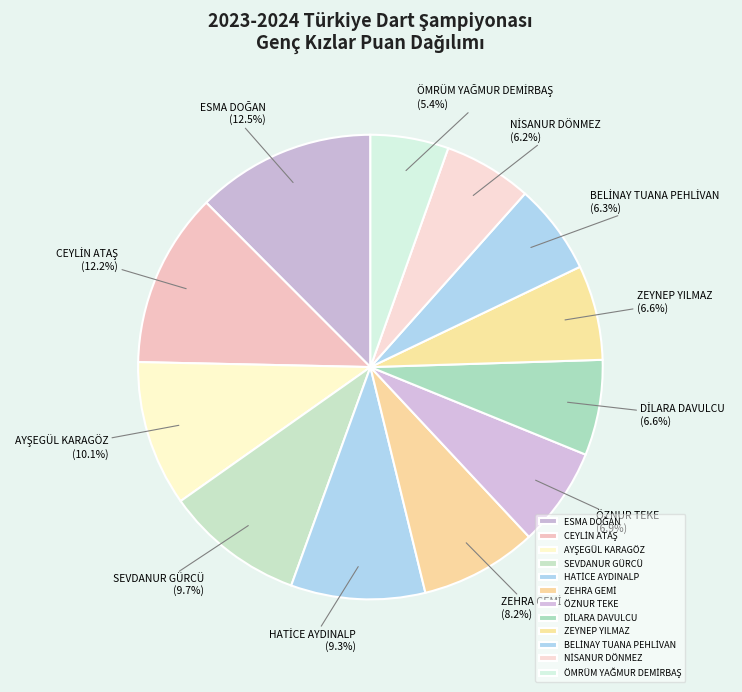

To the nearest percent, what percentage of the pie is SEVDANUR GÜRCÜ?

10%